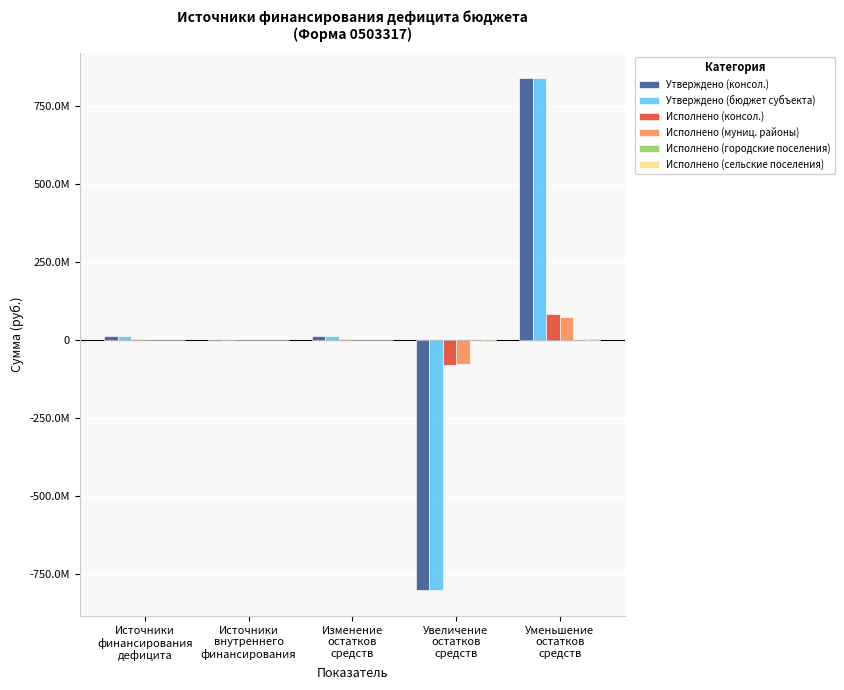

What is the greatest value displayed?

839471753.2